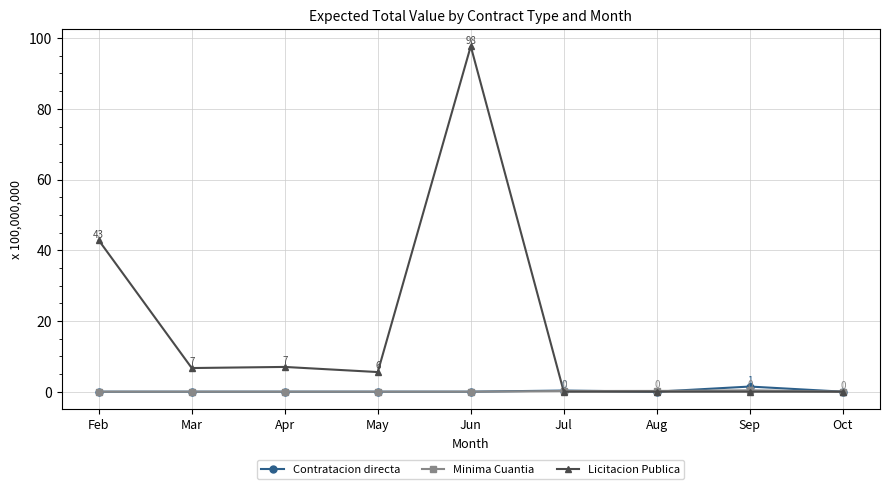

Where is Licitacion Publica nearest to the value 48?

Feb